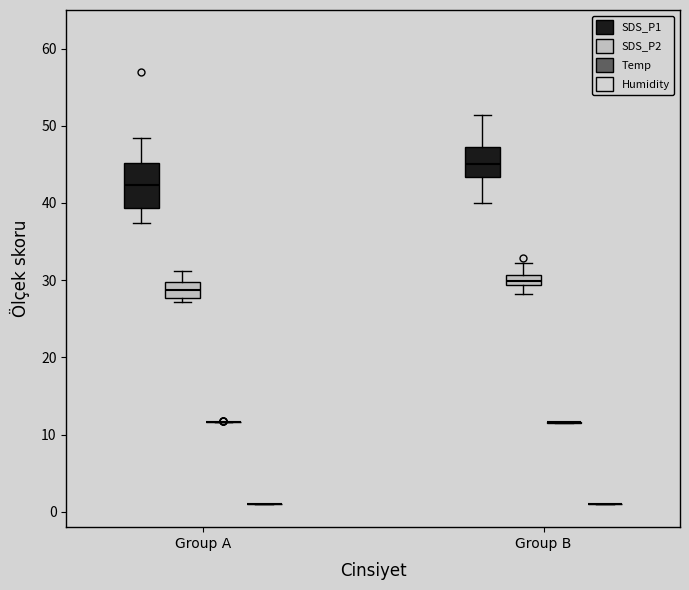

Which box is the tallest, from its lower edge to its upper edge?

Group A (SDS_P1)